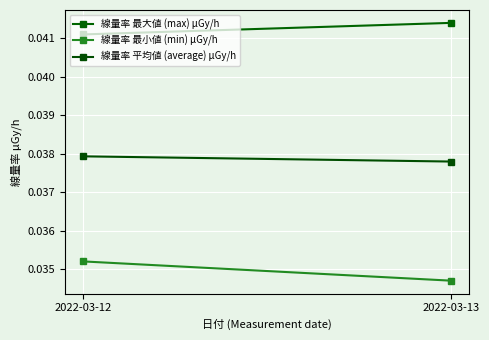

How many lines are shown in the chart?

3